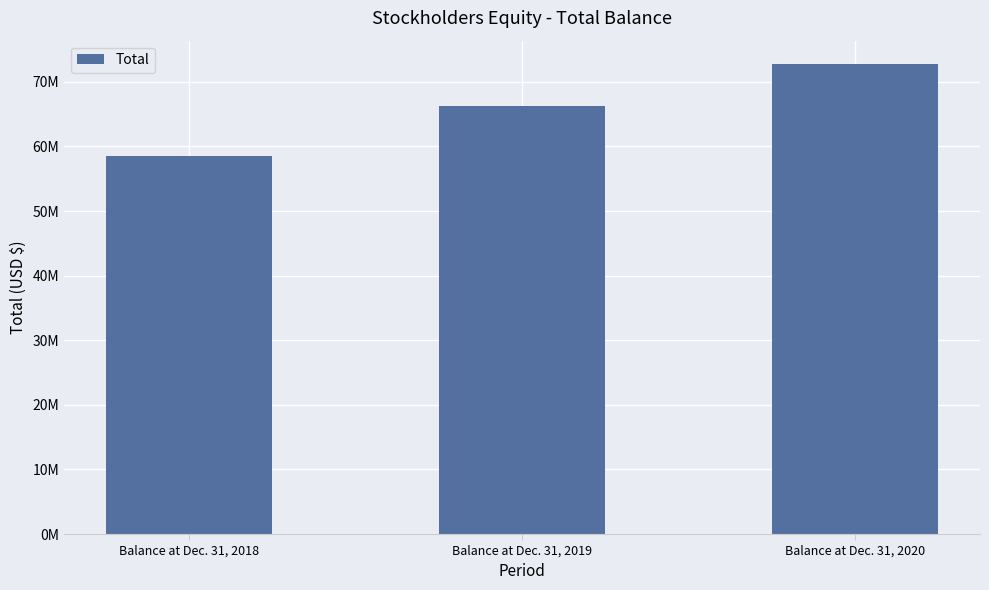

Between Balance at Dec. 31, 2020 and Balance at Dec. 31, 2018, which is larger?

Balance at Dec. 31, 2020